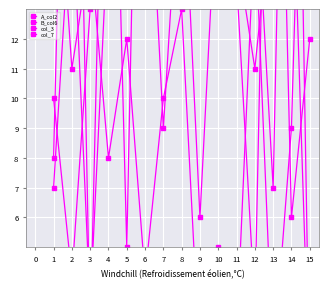

How many data points in col_3 are less than 10?

7